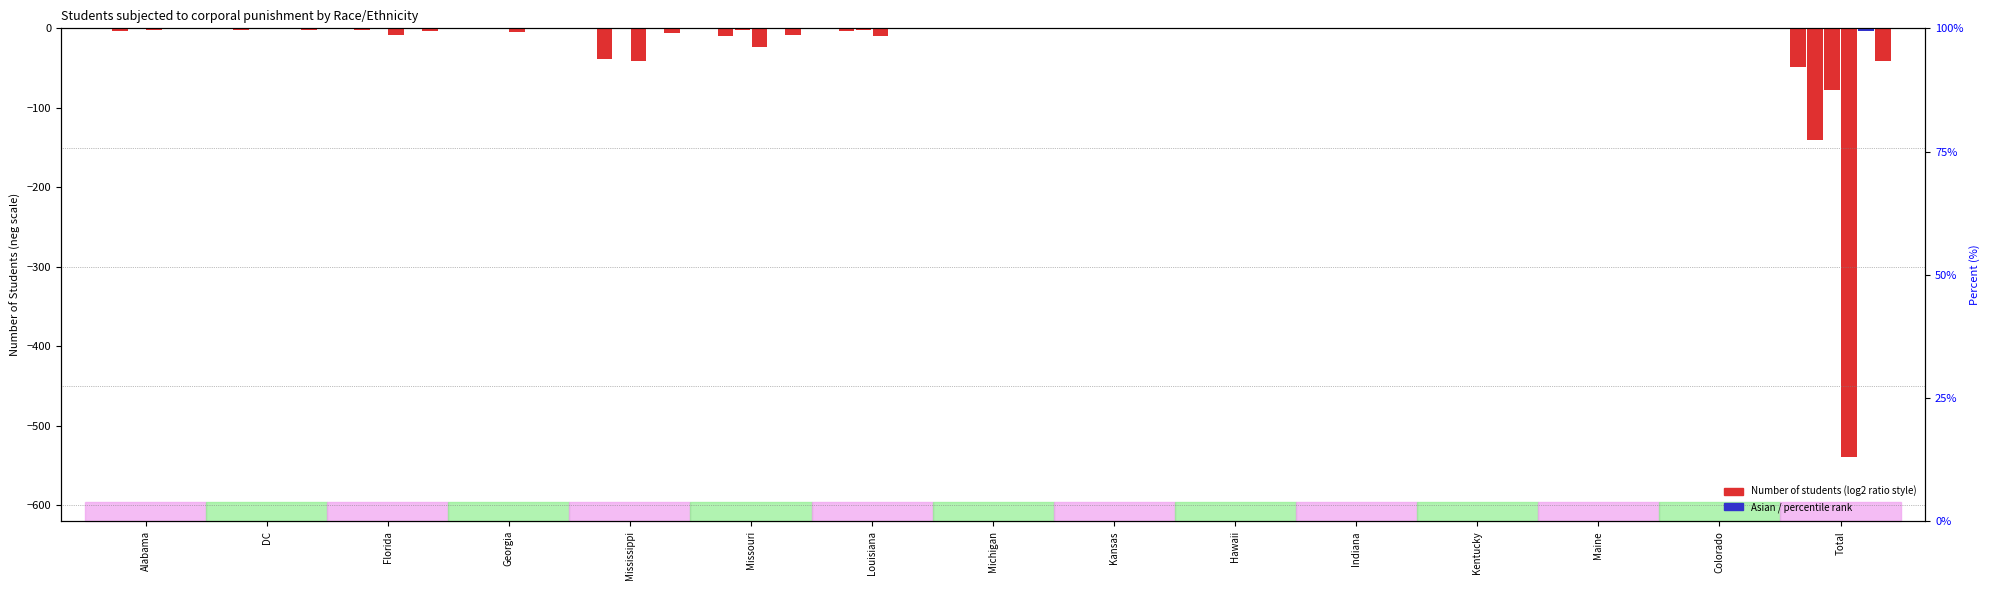

How many bars are there in each group?

6